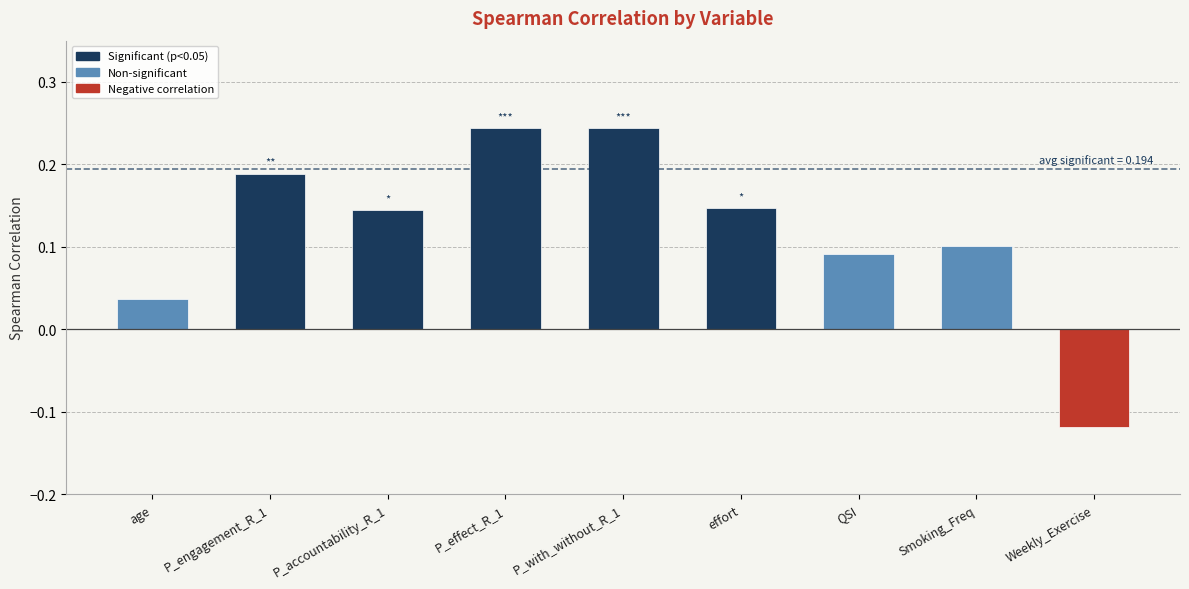

The chart shows a value of 0.2 at effort. True or false?

False